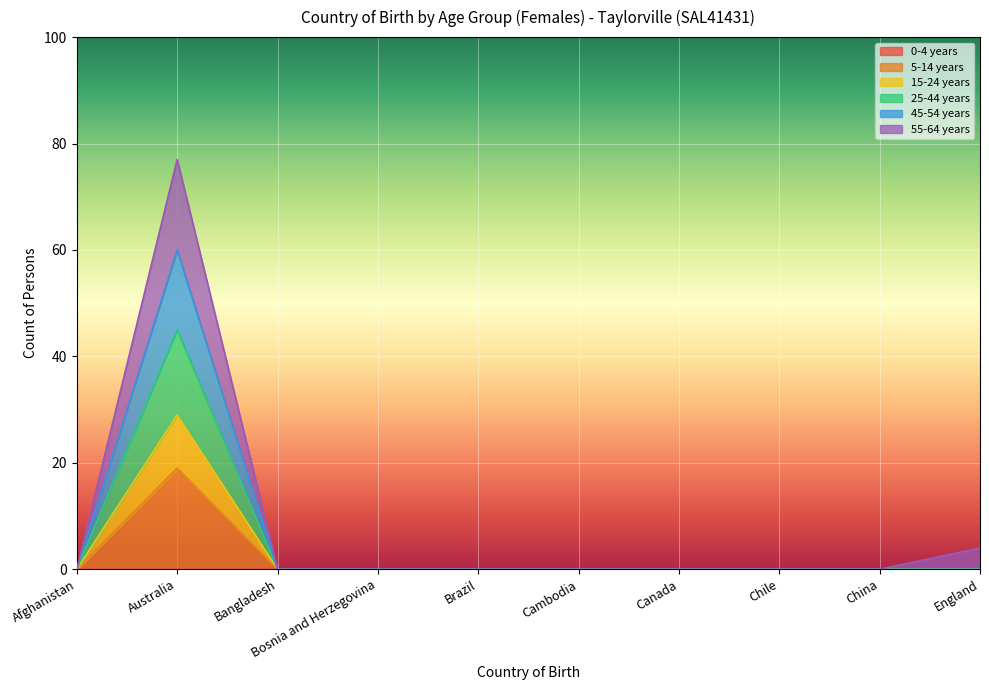

At which label is 5-14 years closest to 9?

Afghanistan